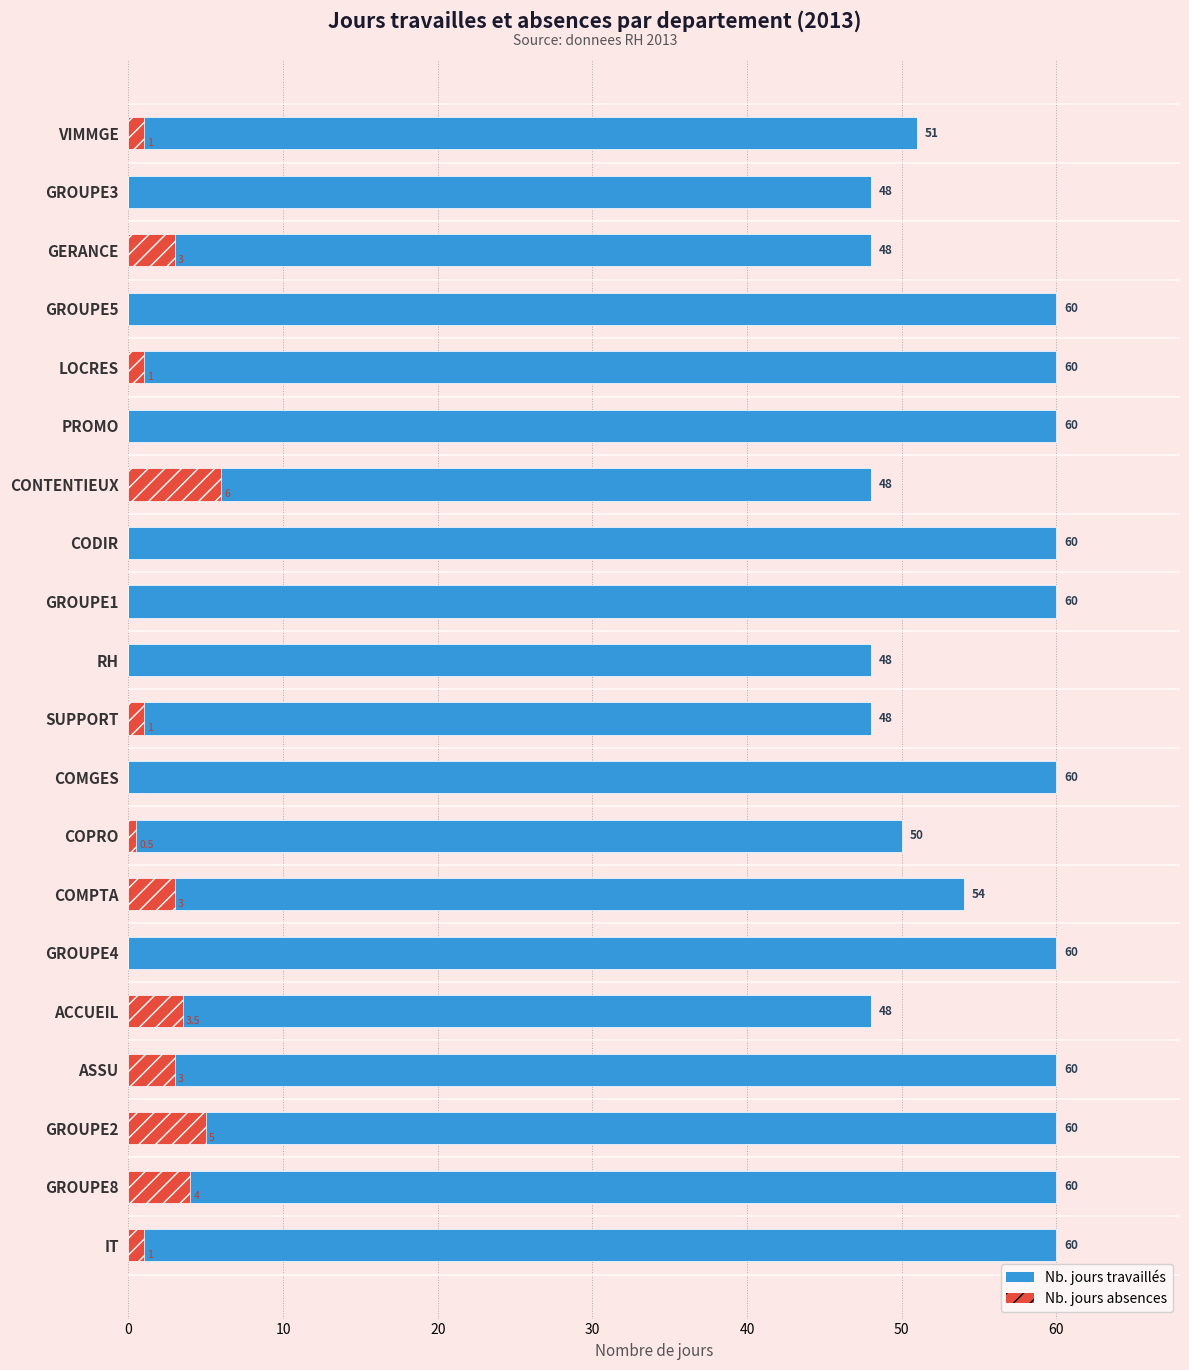

Is the value of Nb.jour abs. at COMGES greater than the value of Nb.jour trav. at IT?

No